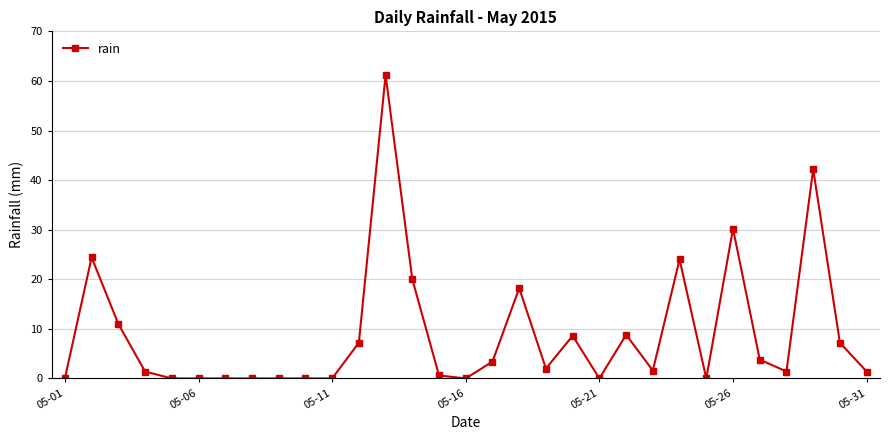

What is the average value?

9.0